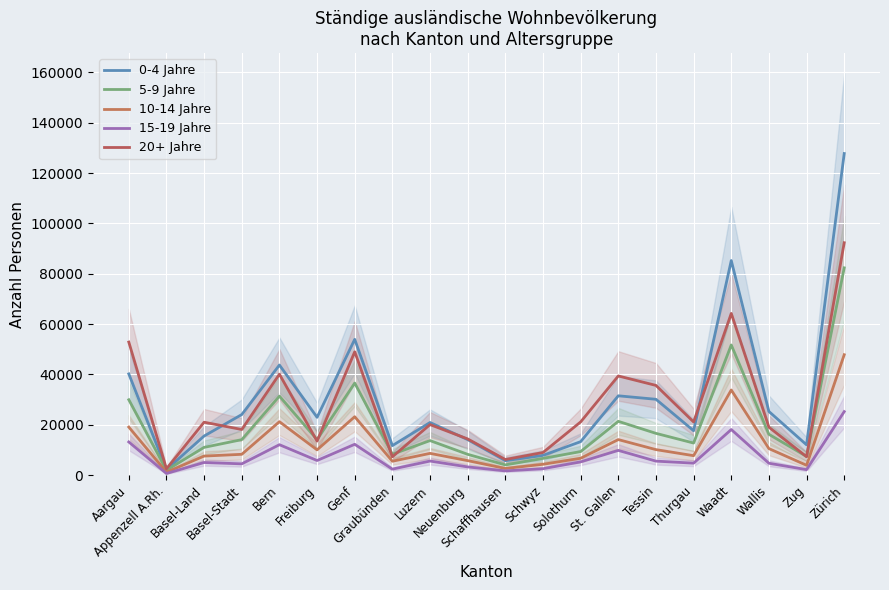

Is the value of 20+ Jahre at Luzern greater than the value of 0-4 Jahre at Tessin?

No